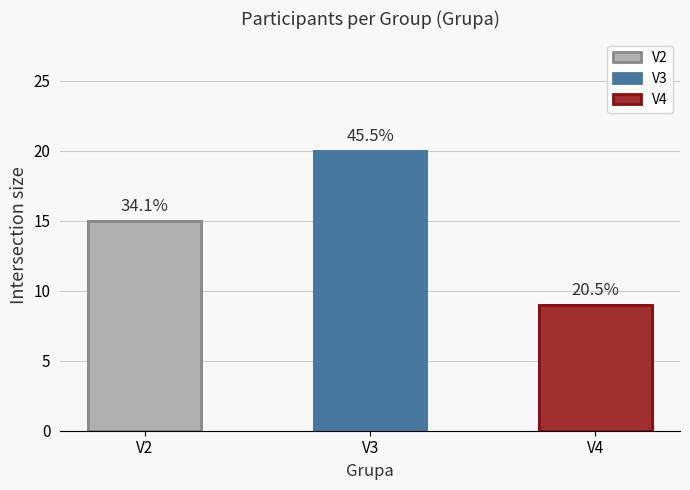

Between V2 and V3, which is larger?

V3